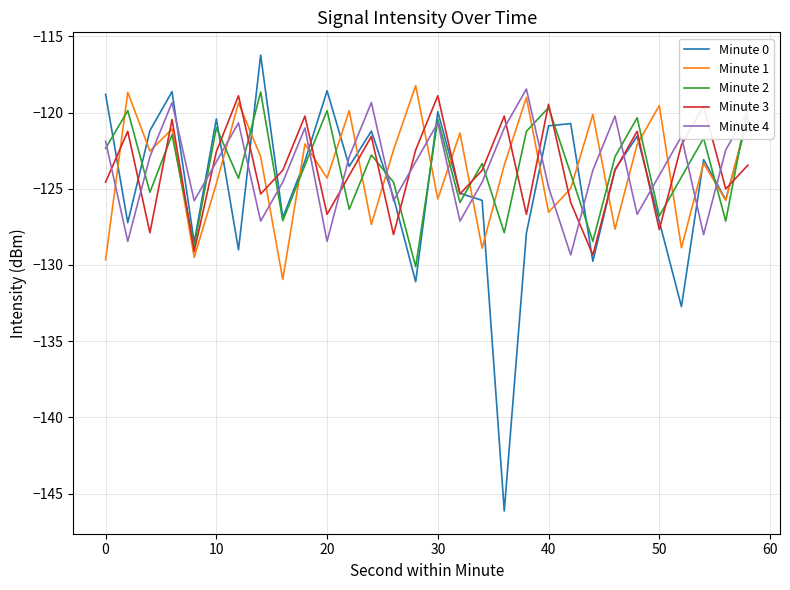

Which series has the widest spread of values?

Minute 0